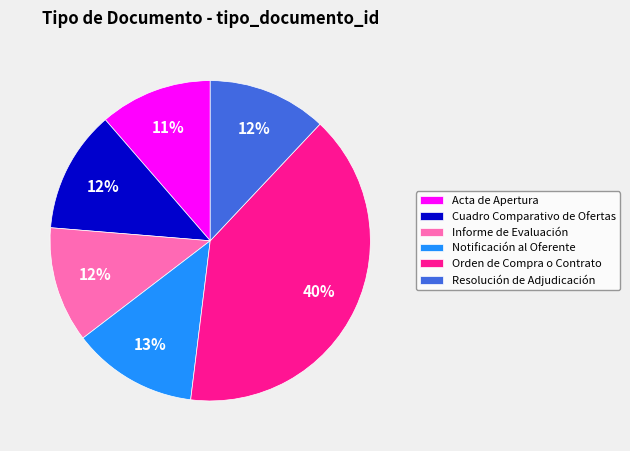

Is there any slice that represents more than half of the pie?

No